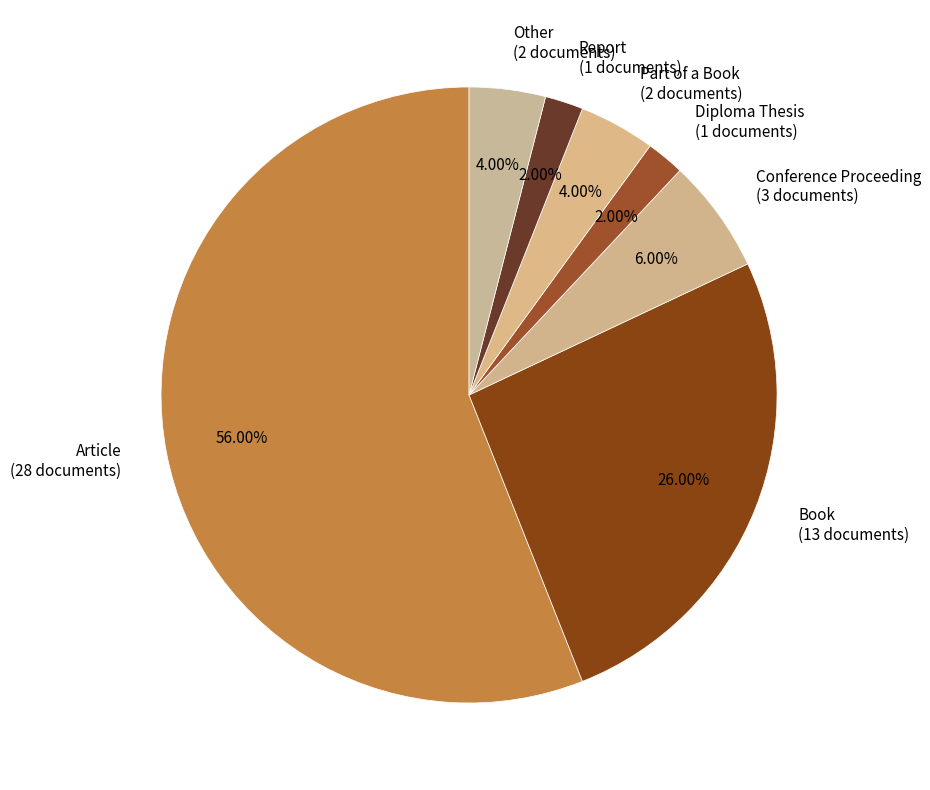

To the nearest percent, what percentage of the pie is Report?

2%